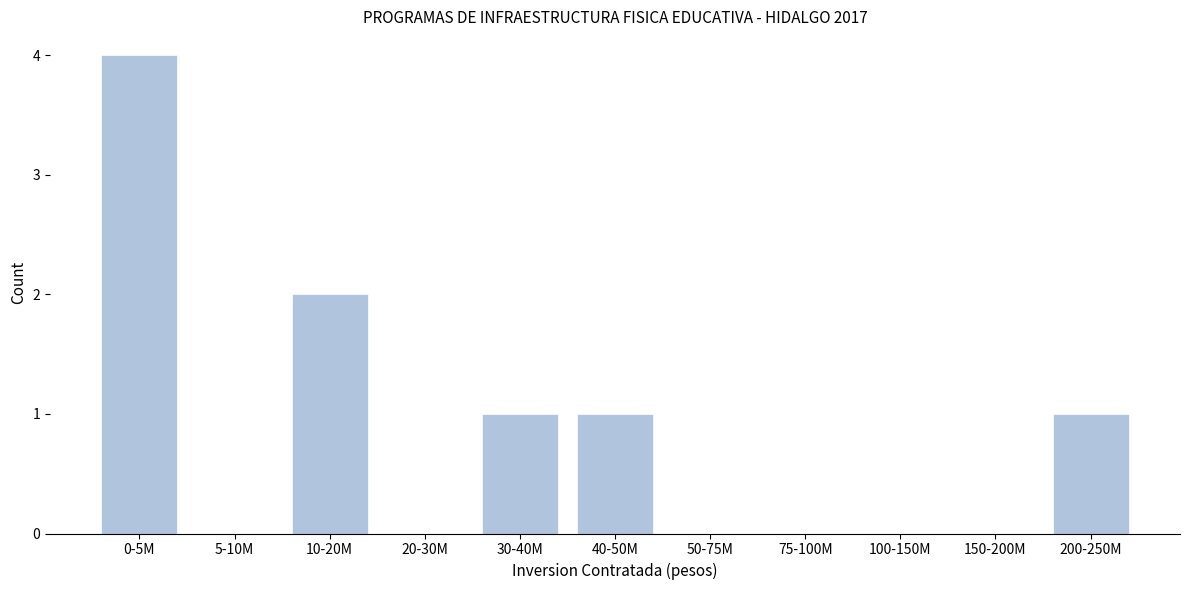

Reading left to right, list all the values displayed in this chart.

0-5M=4	5-10M=0	10-20M=2	20-30M=0	30-40M=1	40-50M=1	50-75M=0	75-100M=0	100-150M=0	150-200M=0	200-250M=1